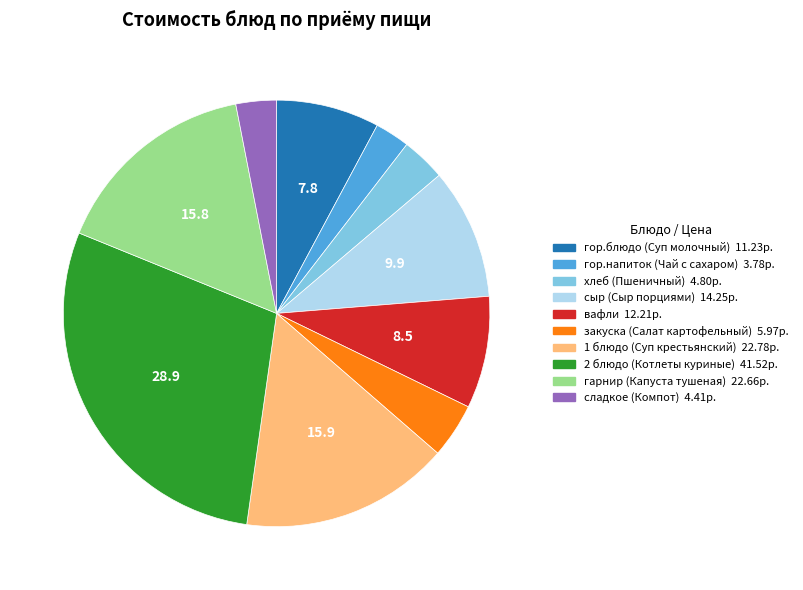

Is the sum of закуска (Салат картофельный) and 1 блюдо (Суп крестьянский) greater than half?

No